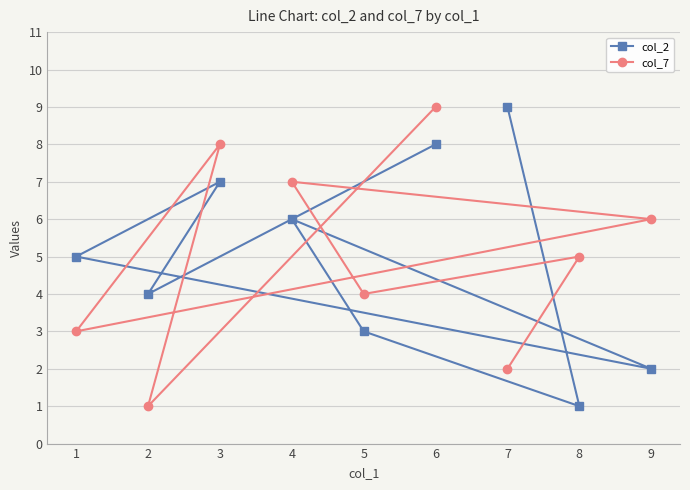

Is it true that col_2 equals 8 at 6?

True